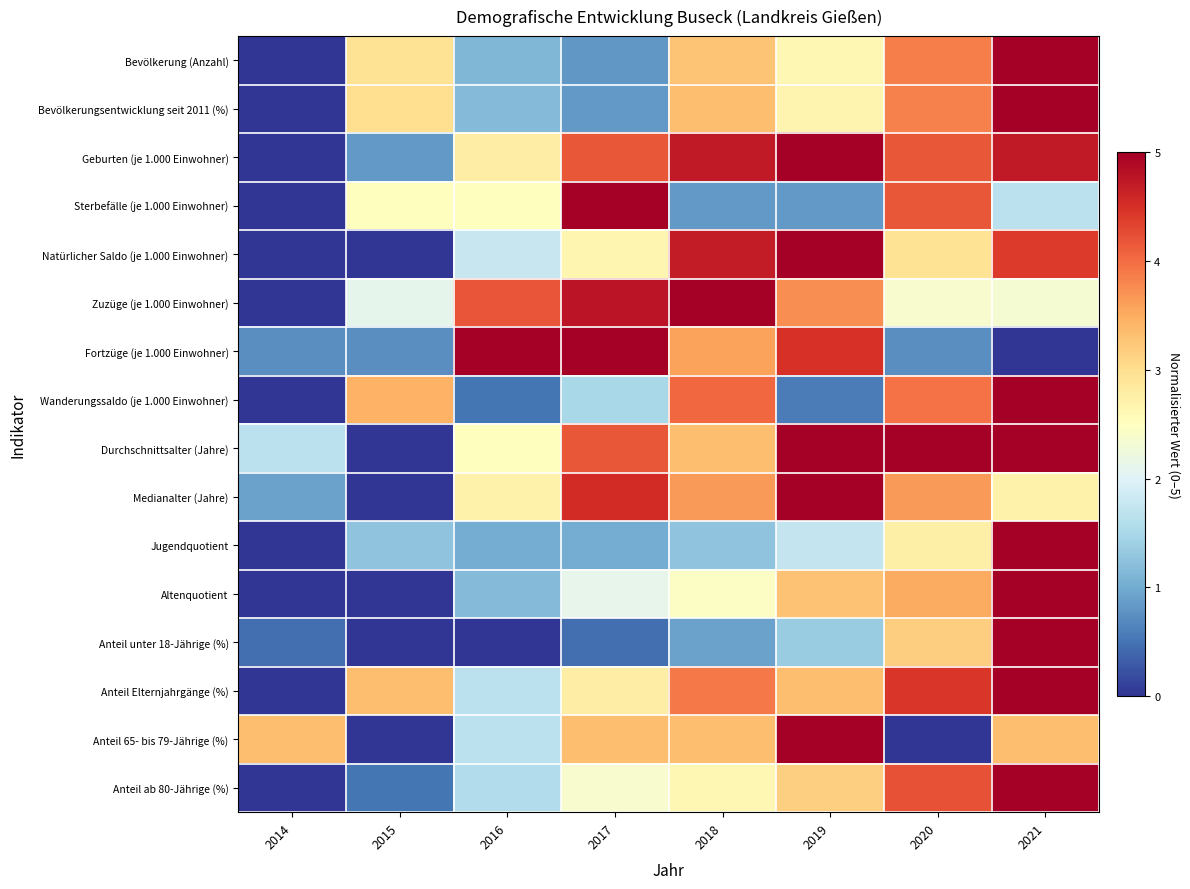

What is the difference between the highest and lowest values at 2015?

3.4